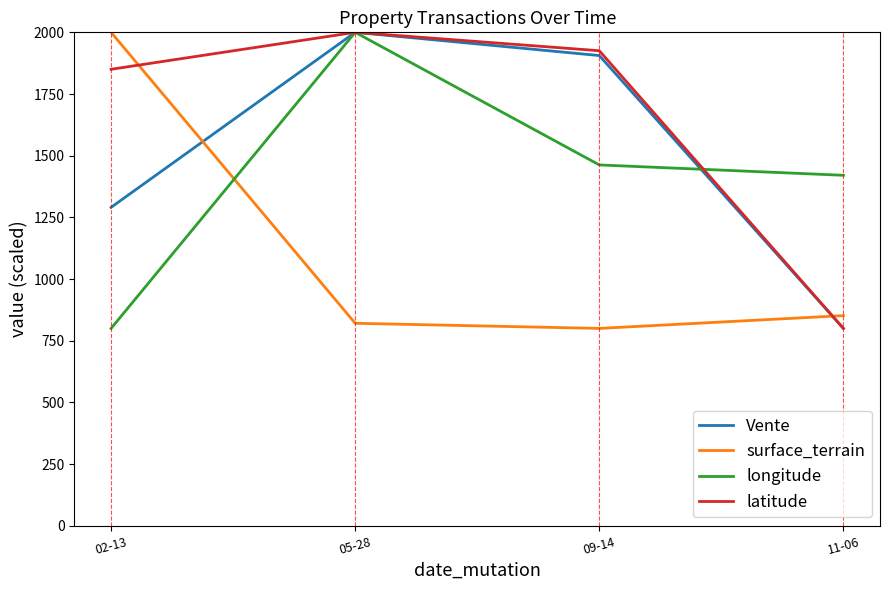

Rank the categories by Vente value from lowest to highest.

11-06, 02-13, 09-14, 05-28